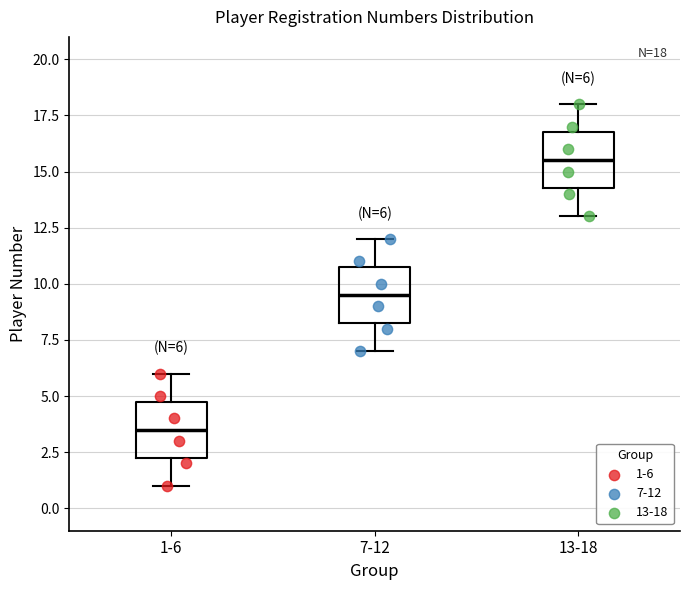

Which box's median line is the lowest?

1-6